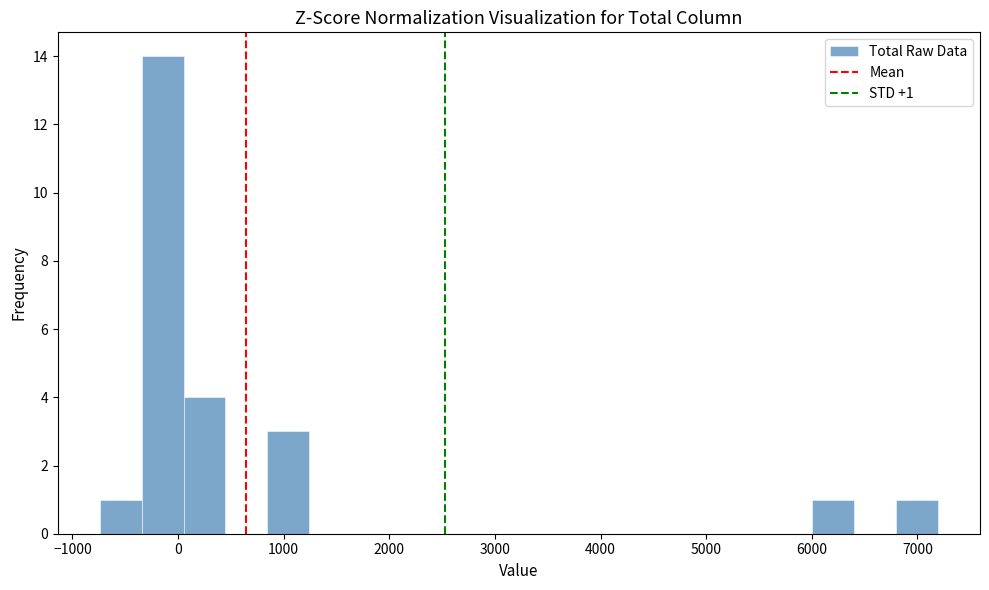

Around what value on the x-axis is the tallest bar? Give the approximate position of its centre, as read against the axis.

-100